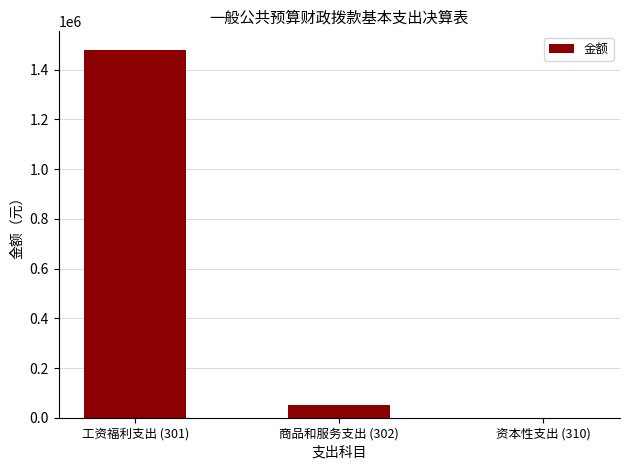

At which label does the data first exceed 49875?

工资福利支出 (301)